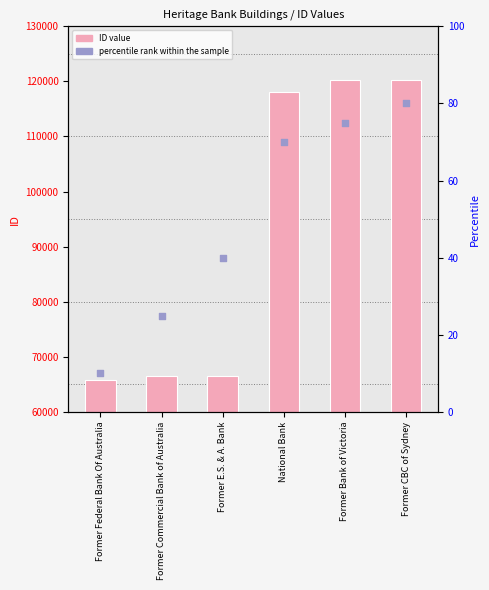

Is the value of ID at National Bank greater than the value of percentile rank within the sample at Former E.S. & A. Bank?

Yes